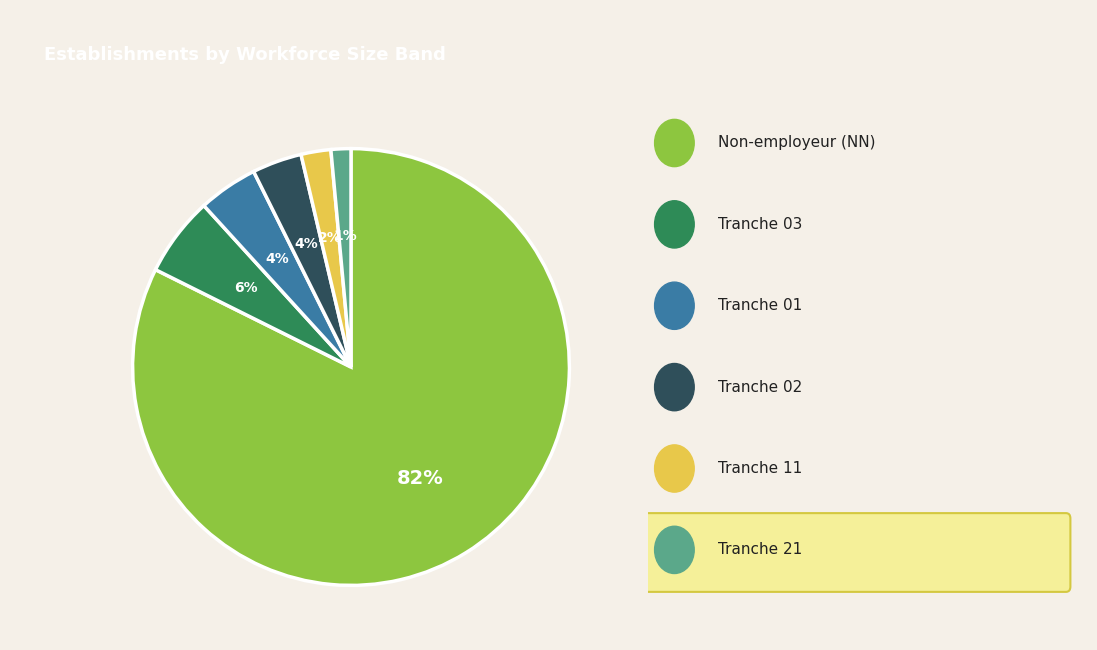

Is there a majority slice in this chart?

Yes